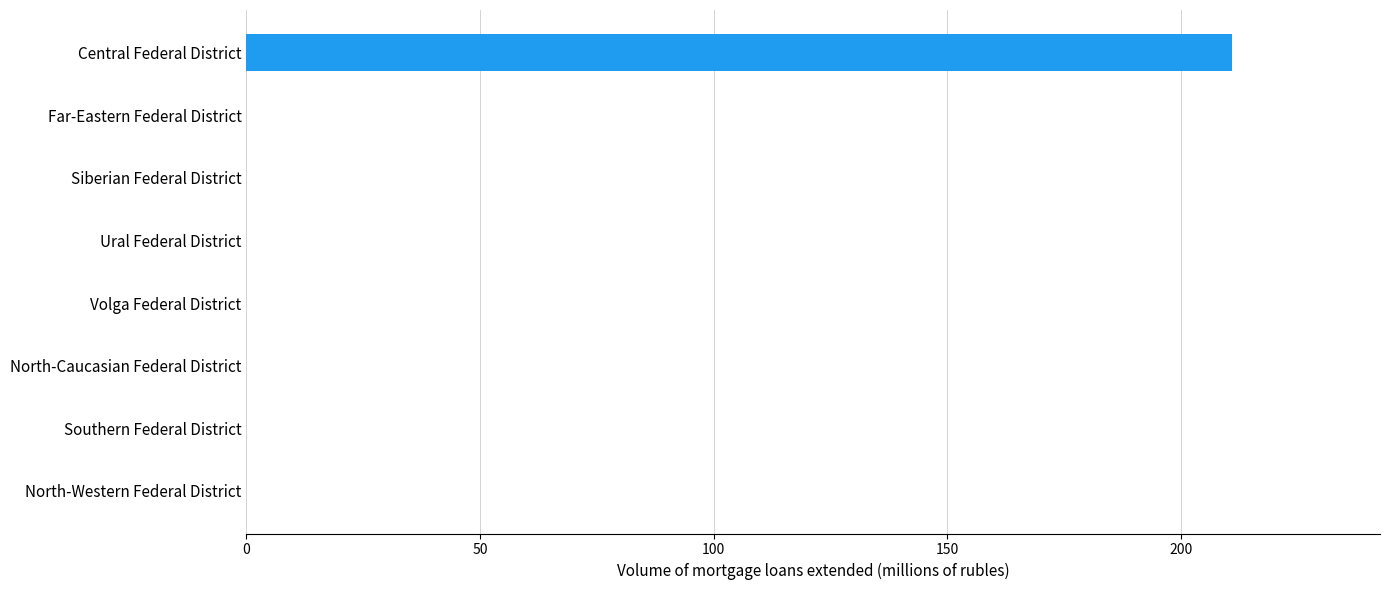

What is the sum of all values?

211